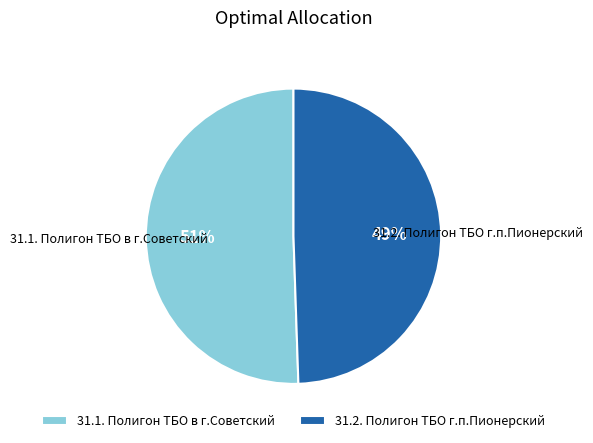

To the nearest percent, what is the combined percentage of 31.1. Полигон ТБО в г.Советский and 31.2. Полигон ТБО г.п.Пионерский?

100%